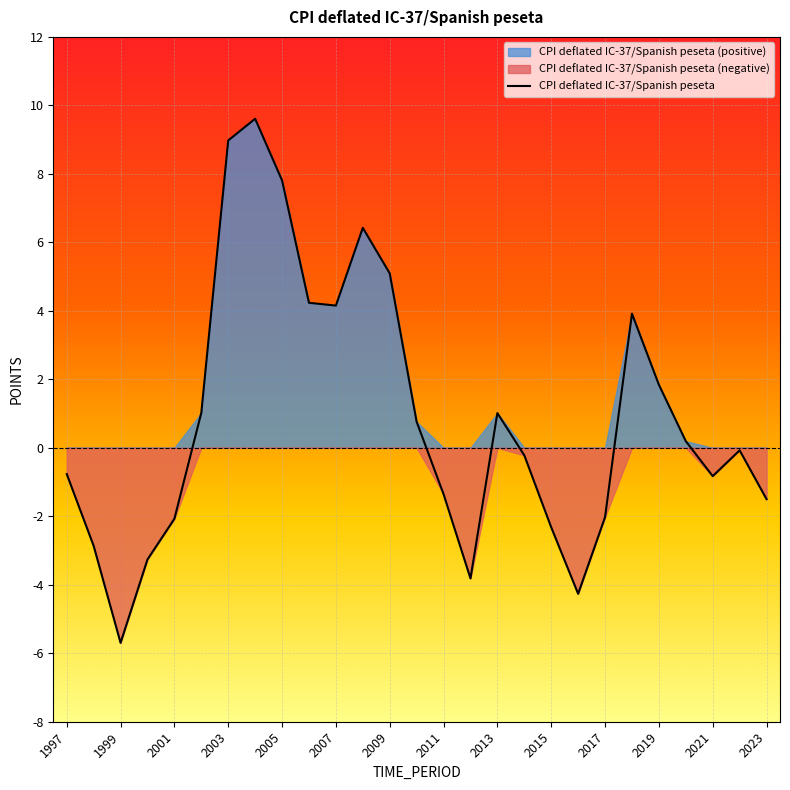

What is the value of the 20th point from the left?

-4.3